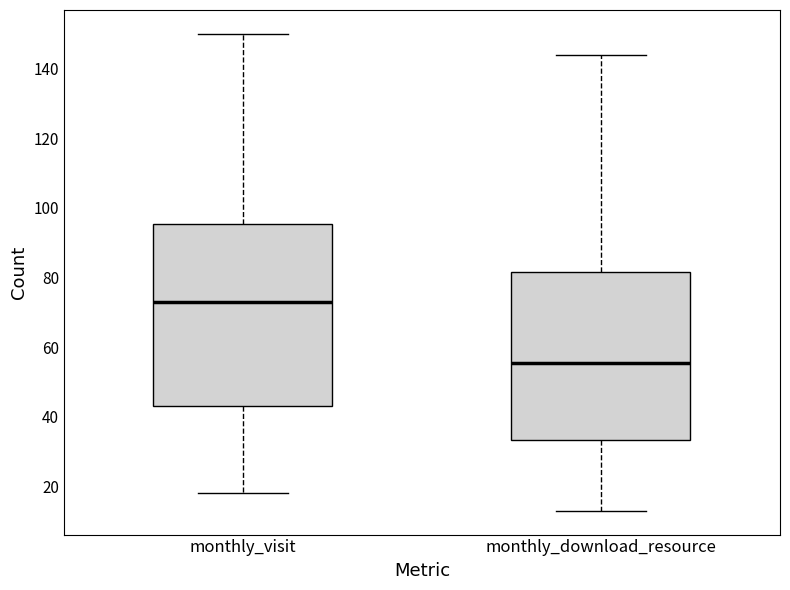

Which box is the tallest, from its lower edge to its upper edge?

monthly_visit